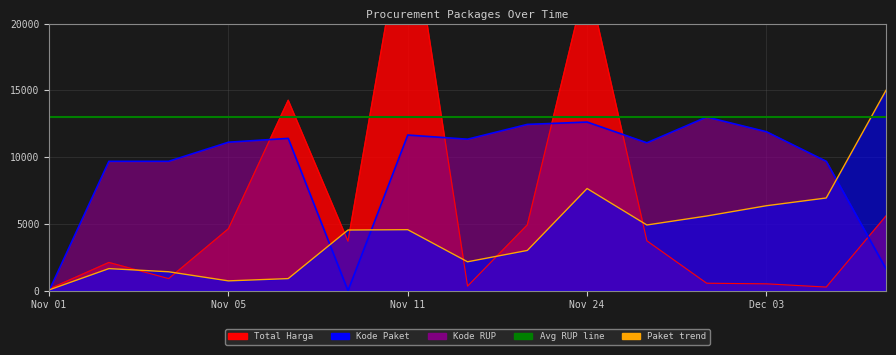

Which series has the largest range (max minus min)?

Total Harga